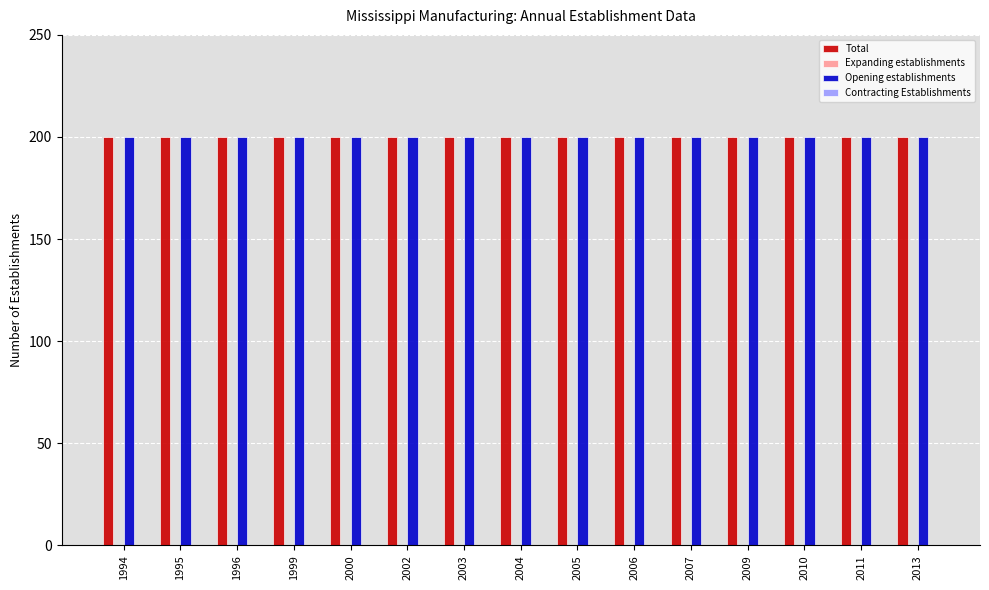

Is it true that Contracting Establishments equals 0 at 2004?

True